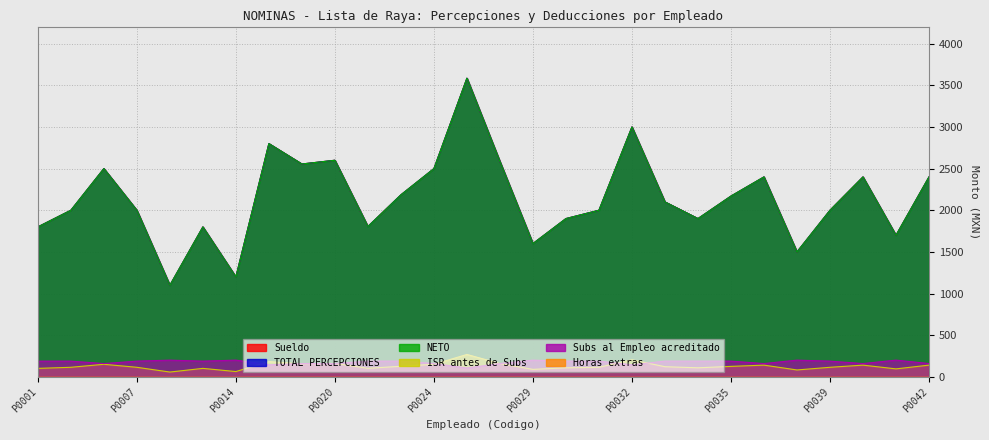

True or false: Subs al Empleo acreditado and Sueldo intersect in this chart.

False